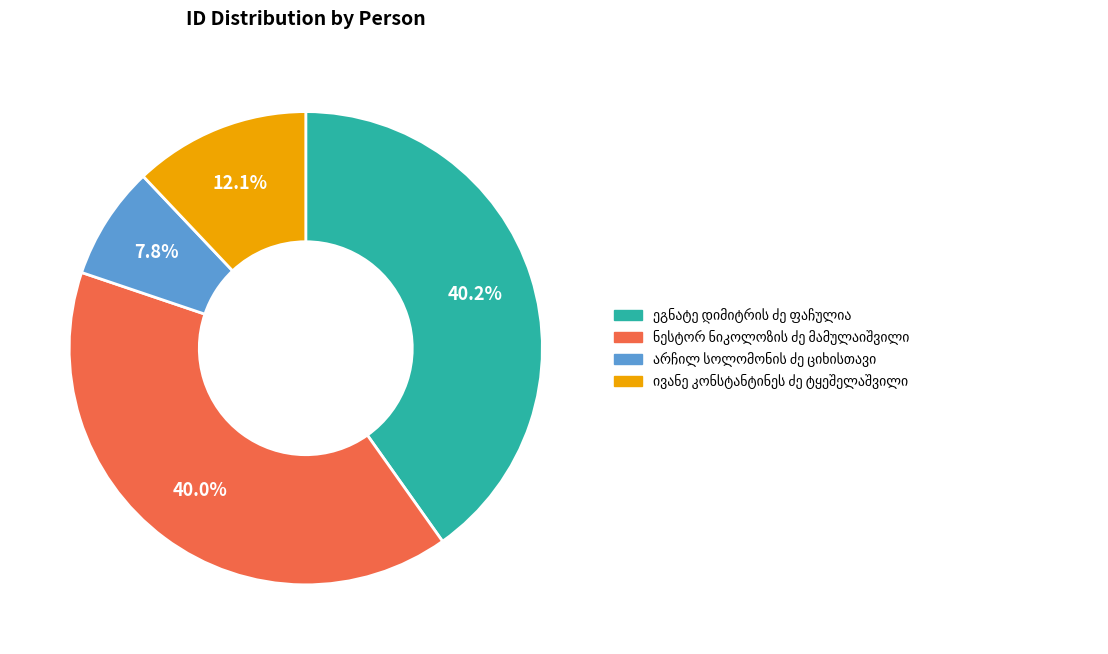

Is there a majority slice in this chart?

No